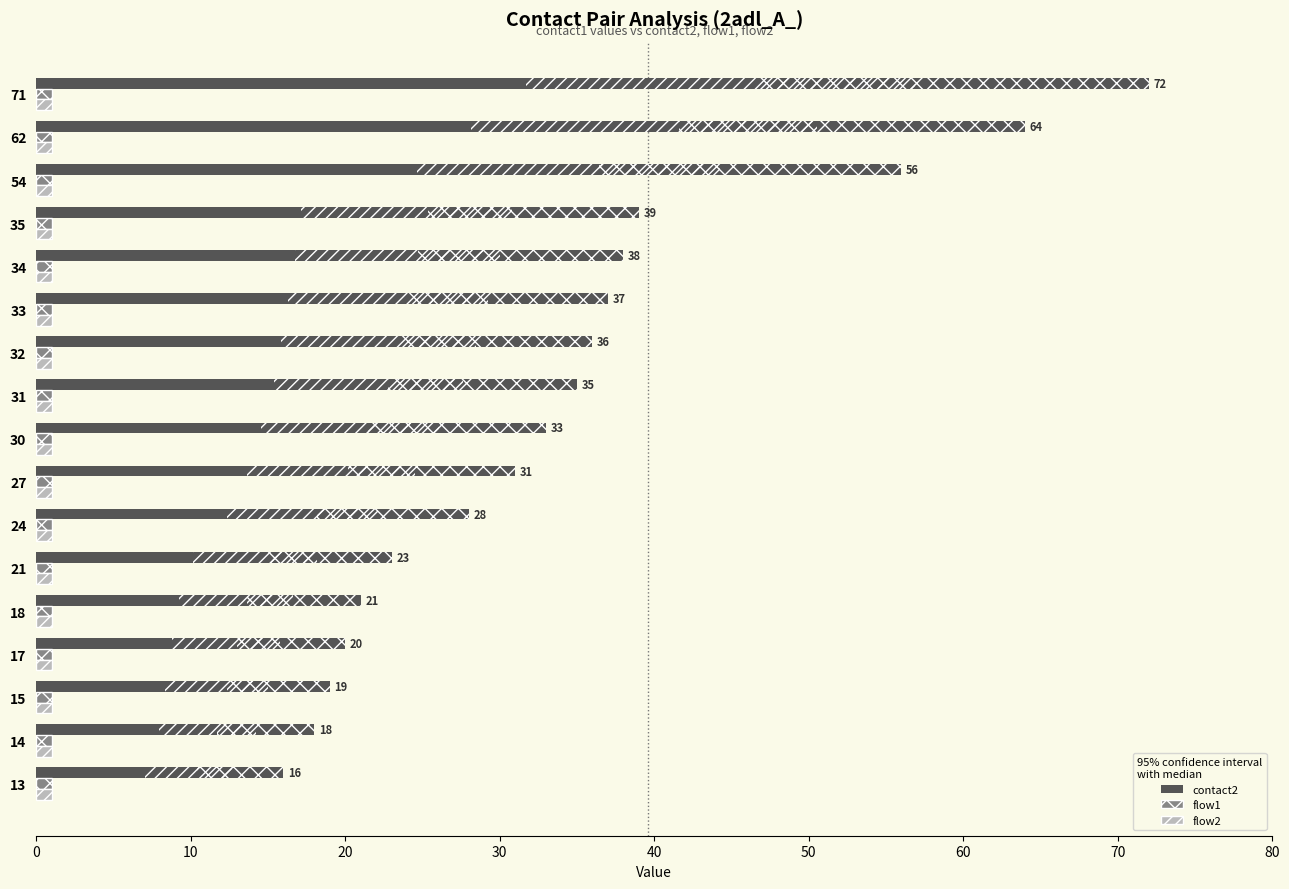

How many bars are there in total?

51